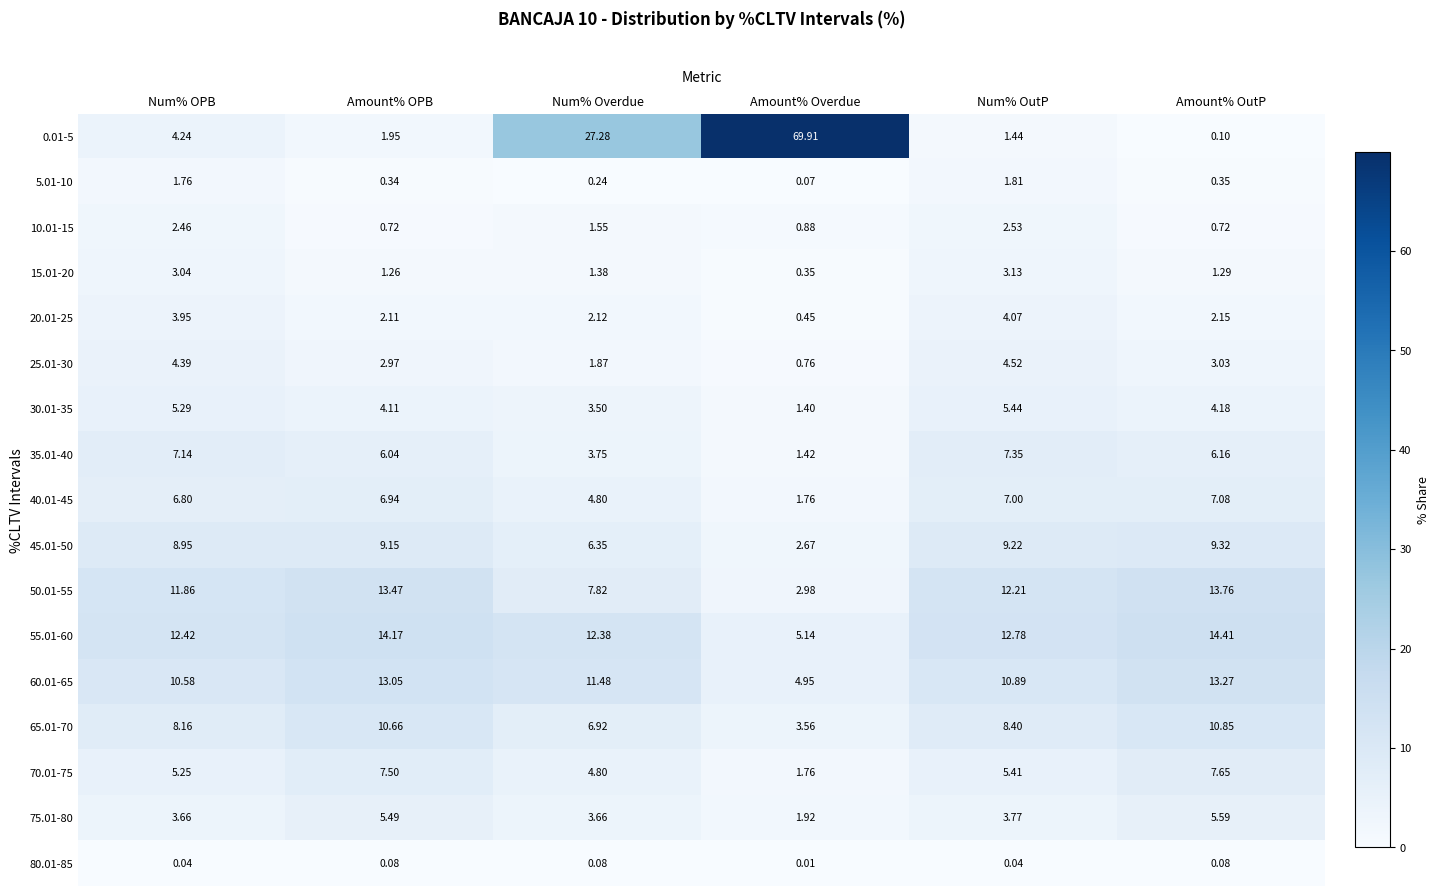

Is the value of 50.01-55 at Amount% Overdue greater than the value of 75.01-80 at Num% OutP?

No